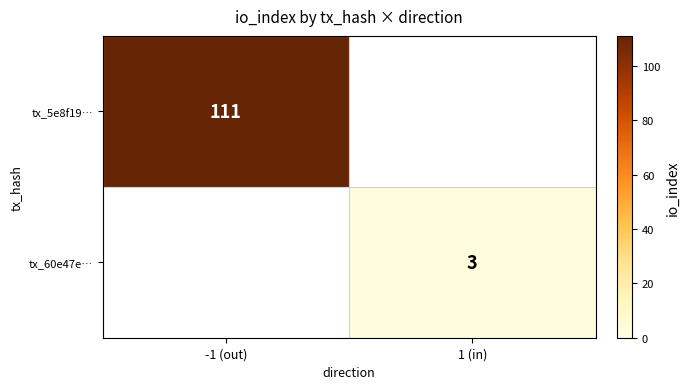

Count the number of categories in the chart.

2